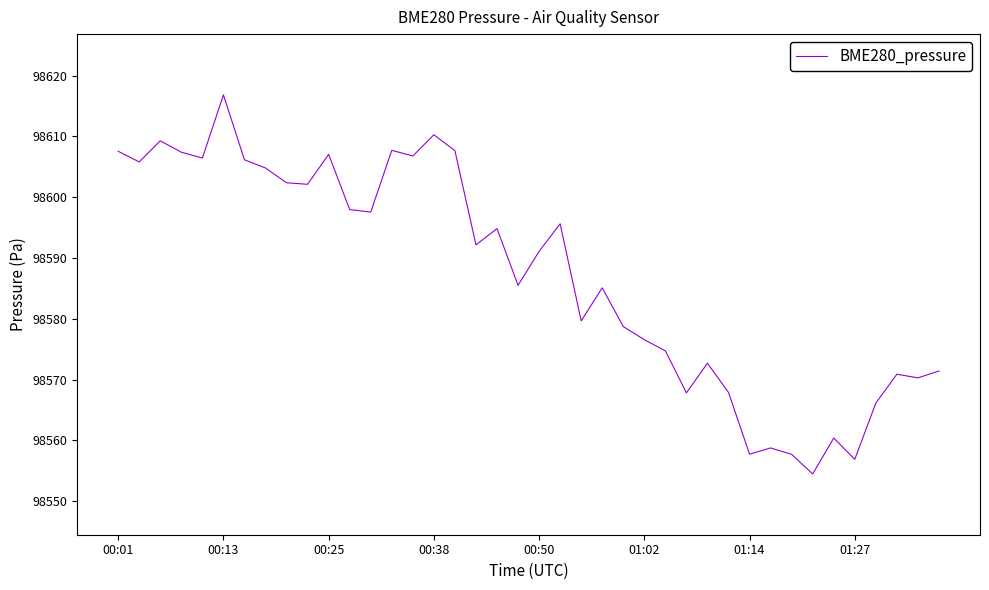

How many lines are shown in the chart?

1